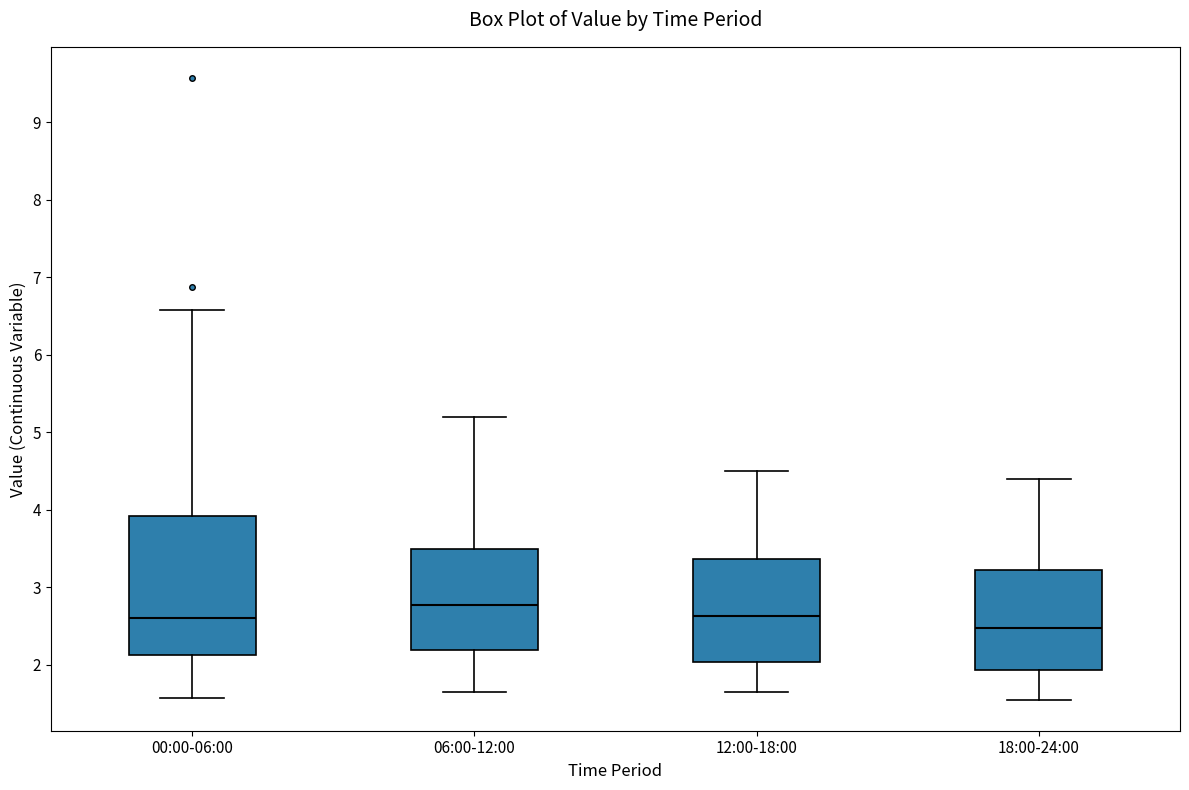

Reading left to right, transcribe this box plot: for each box, give where its median line is, the range the box spans, and where its two whiskers end, as read against the y-axis. The values are not printed on the chart, so give them approximately, as read against the axis.

00:00-06:00: median 2.6, box 2.1 to 3.9, whiskers 1.6 to 6.6
06:00-12:00: median 2.8, box 2.2 to 3.5, whiskers 1.7 to 5.2
12:00-18:00: median 2.6, box 2.0 to 3.4, whiskers 1.7 to 4.5
18:00-24:00: median 2.5, box 1.9 to 3.2, whiskers 1.6 to 4.4